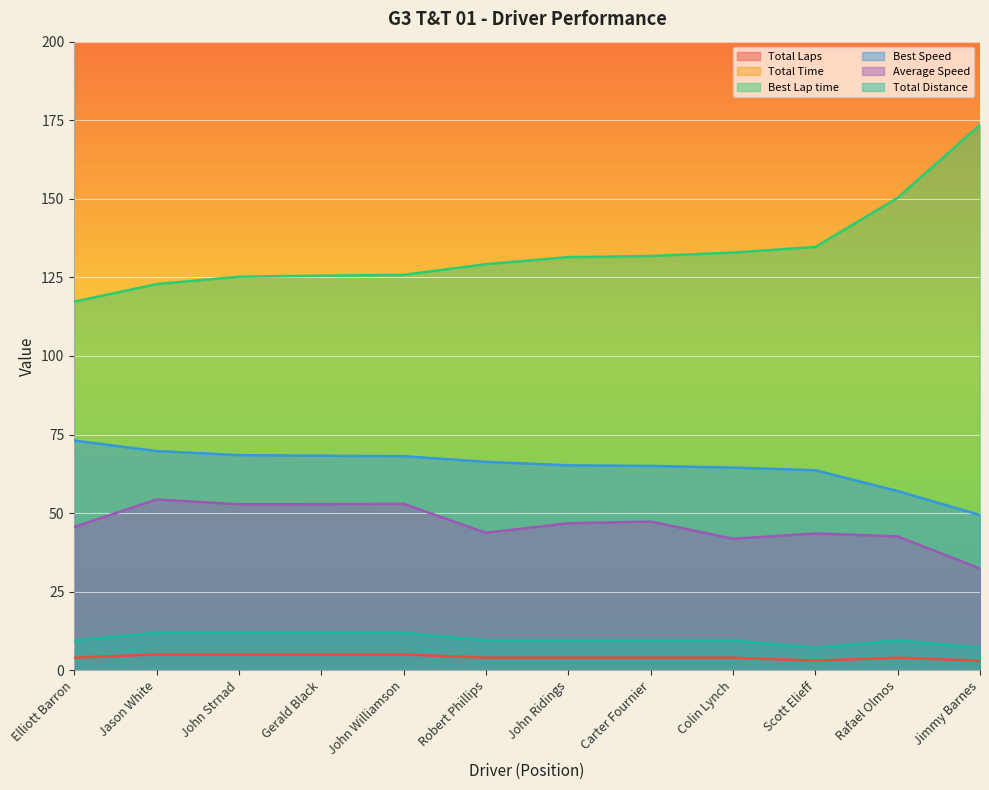

How many lines are shown in the chart?

6